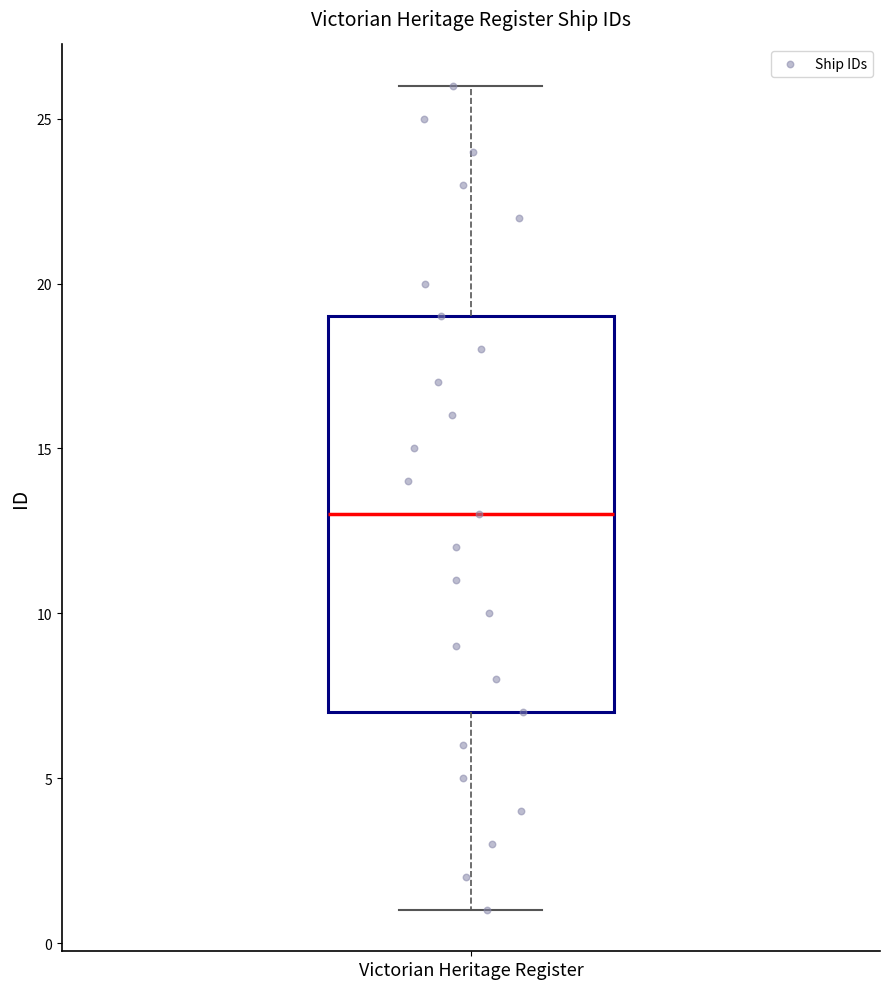

Read this box plot against the y-axis: the position of the median line, the range covered by the box, and the ends of both whiskers. The values are not printed on the chart, so give them approximately, as read against the axis.

median 13, box 7 to 19, whiskers 1 to 26